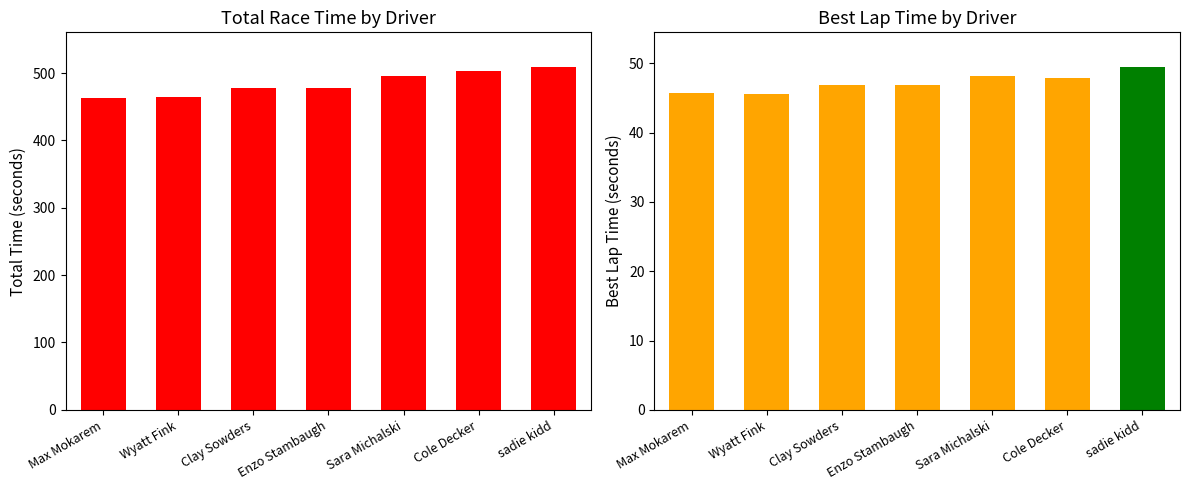

How many data points in Total Time are less than 478?

2